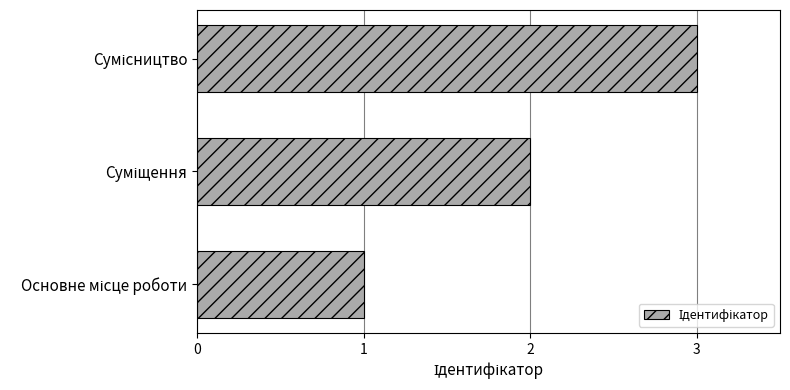

What is the maximum value shown in the chart?

3